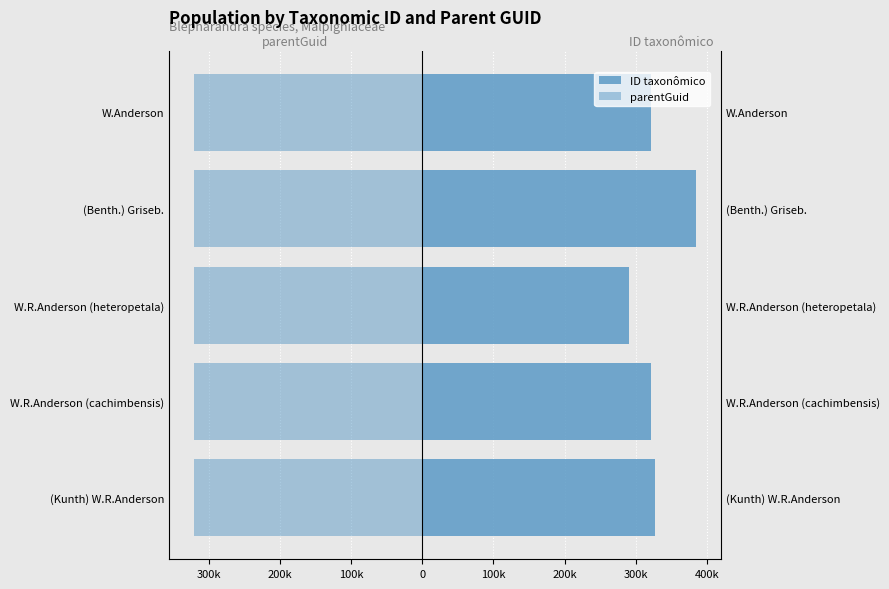

What is the difference between the second highest and minimum values in the ID taxonômico series?

36606.0